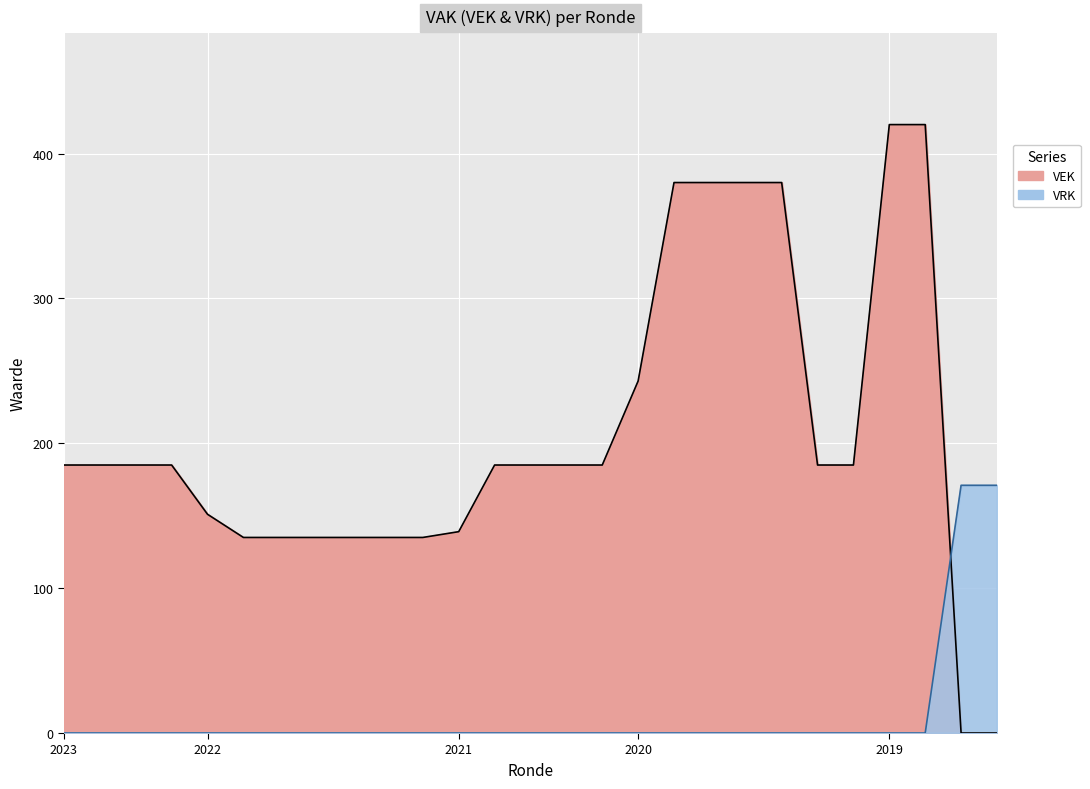

True or false: VRK has a value of 101 at 2019 opmaak - goedgekeurd.

False